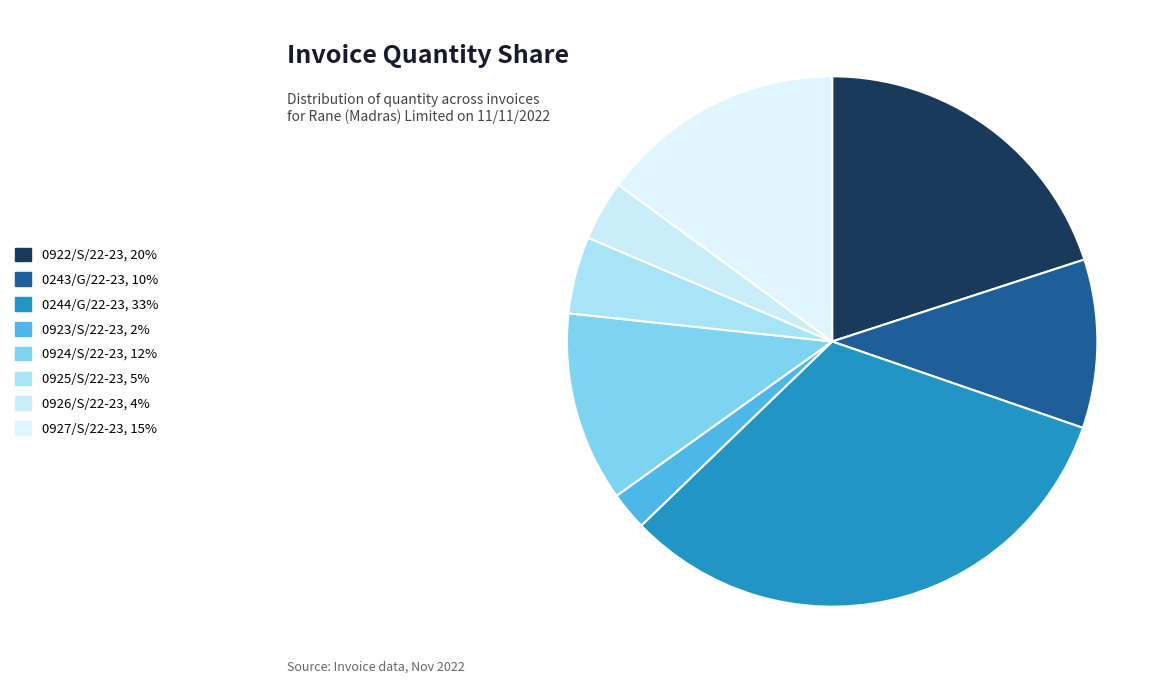

Count the number of slices in the pie.

8